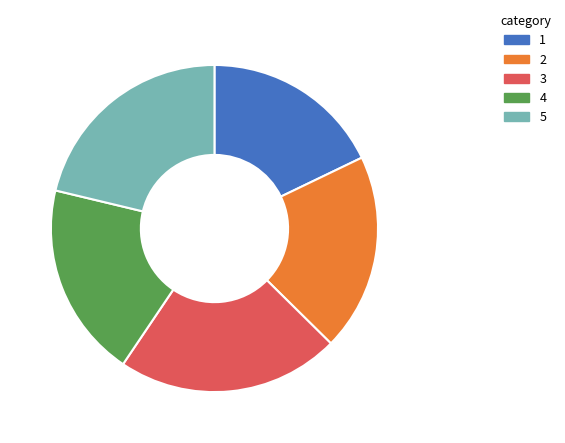

Is there any slice that represents more than half of the pie?

No